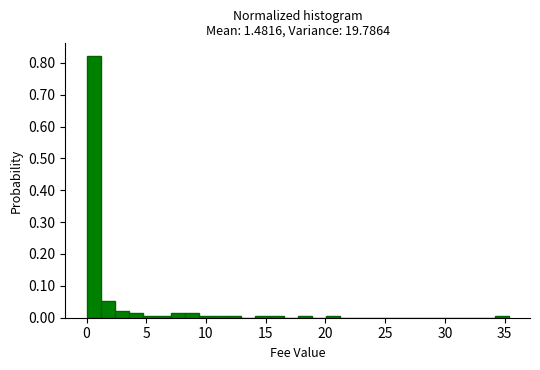

Read against the x-axis, roughly where is the centre of the tallest bar?

0.5